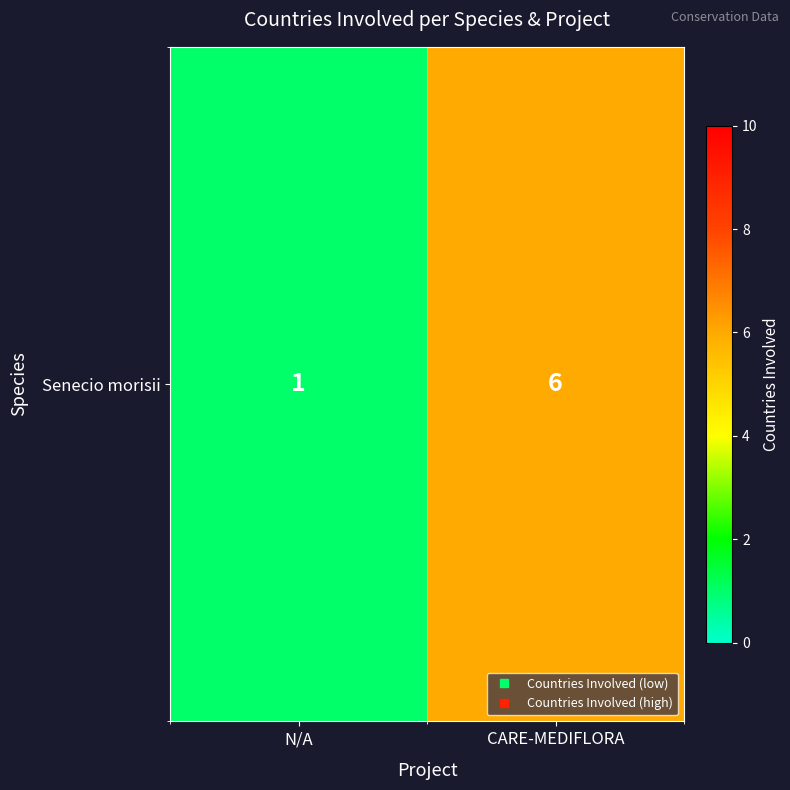

True or false: the data shows 6 at CARE-MEDIFLORA.

True